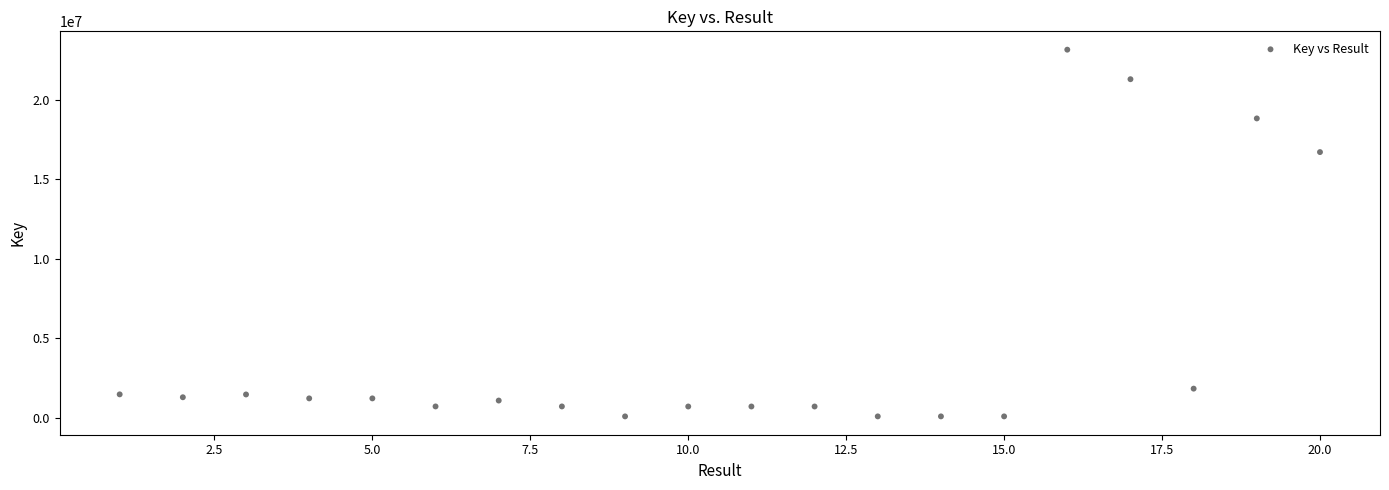

What Y value in the scatter plot is closest to 11623270?

16720991